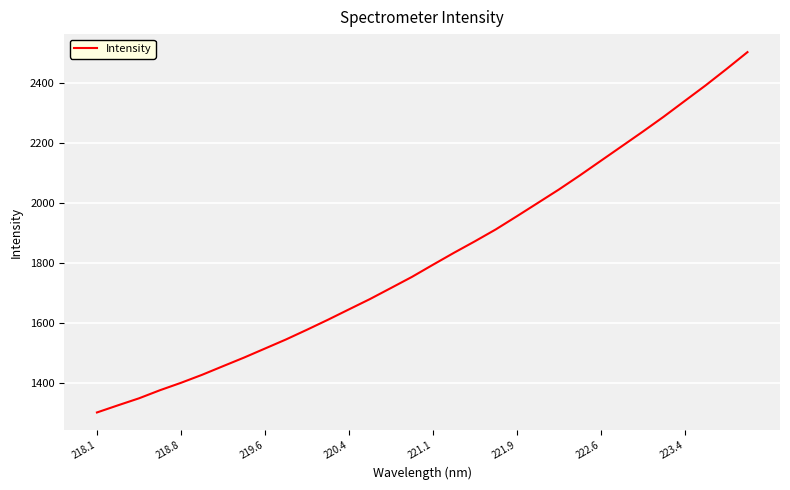

What is the greatest value displayed?

2501.6